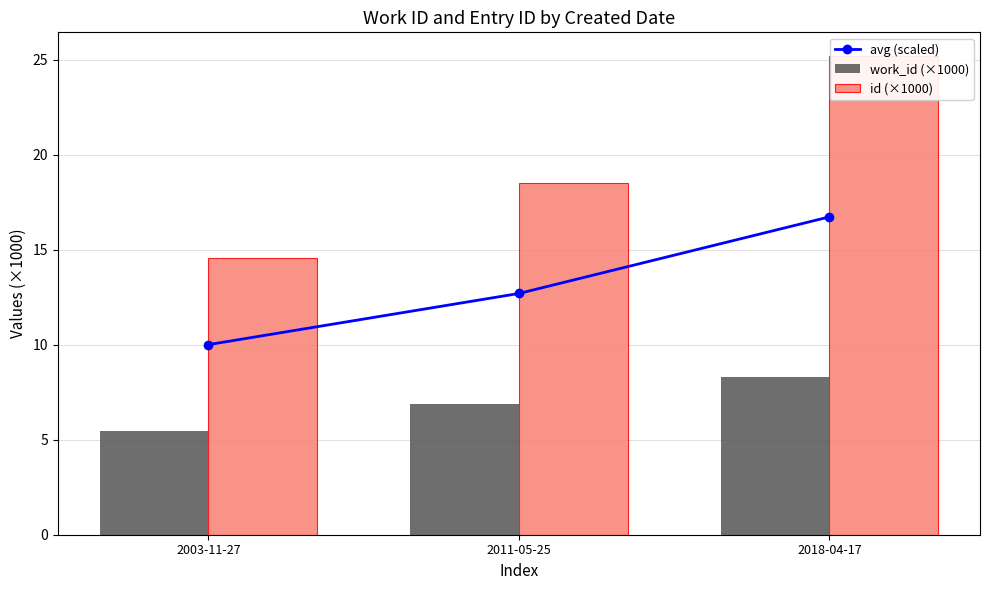

Which category has the lowest value in the id (×1000) series?

2003-11-27